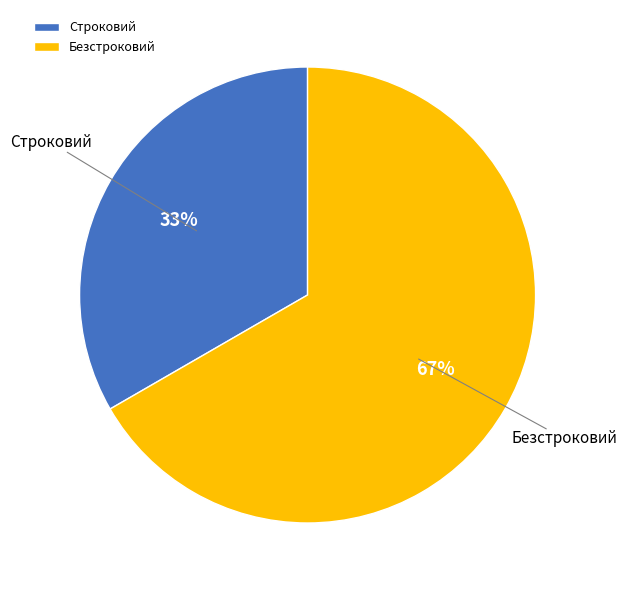

To the nearest percent, what is the combined percentage of Безстроковий and Строковий?

100%